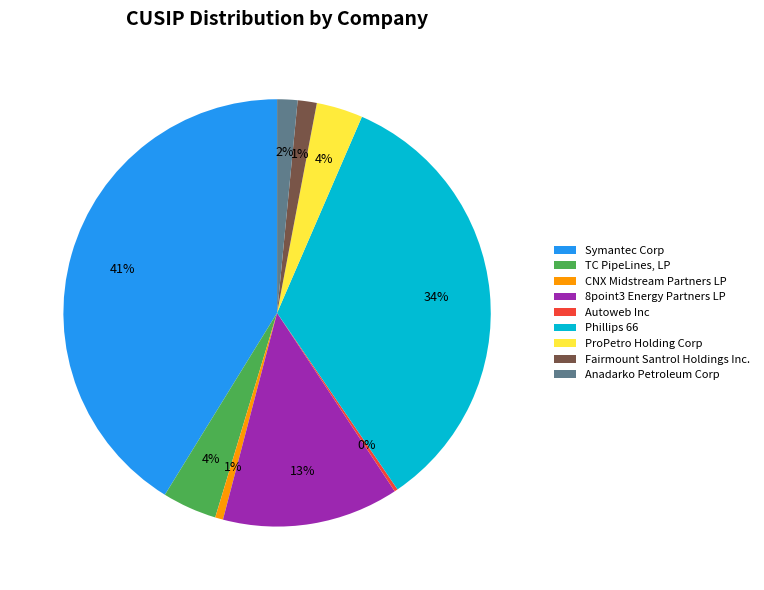

To the nearest percent, what is the average slice percentage?

11%